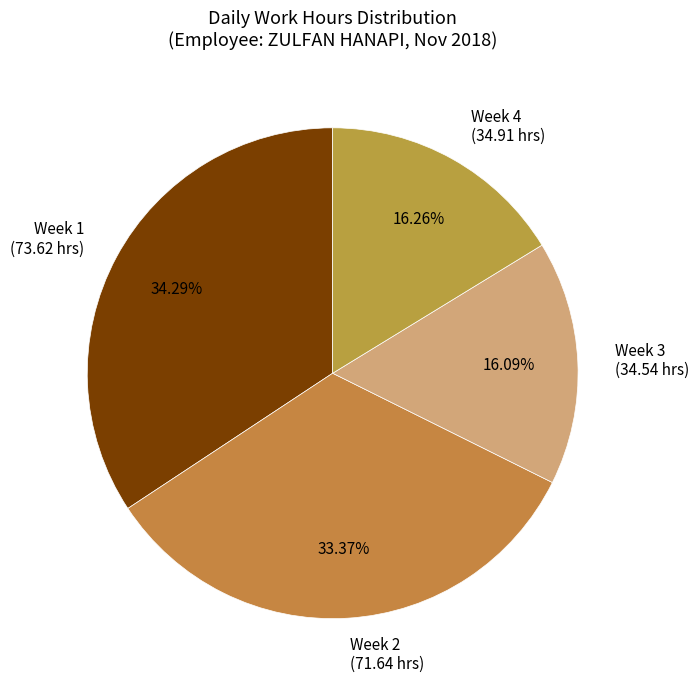

Does Week 2 (71.64 hrs) represent more than half of the total?

No